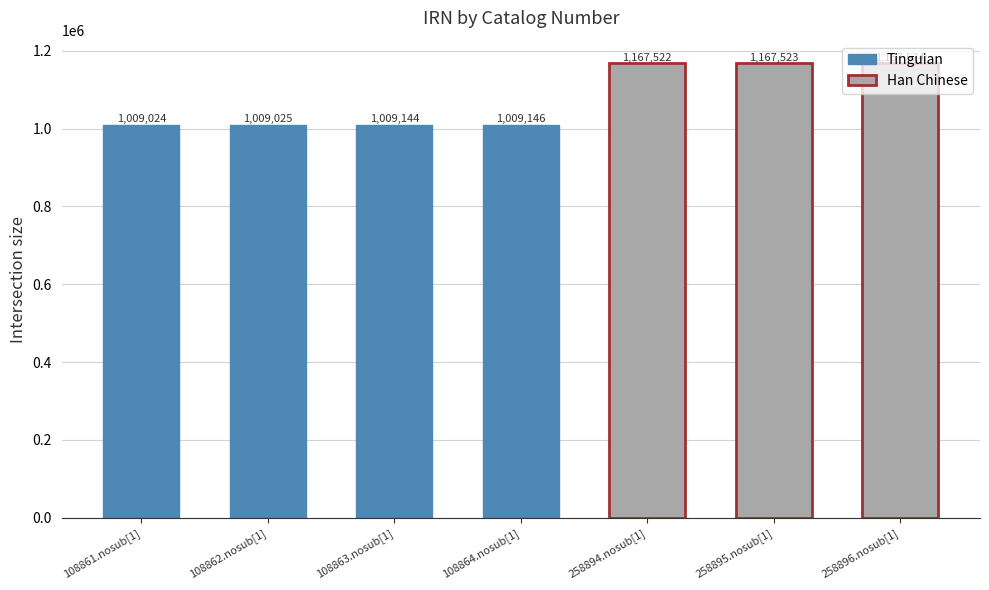

Count the number of categories in the chart.

7